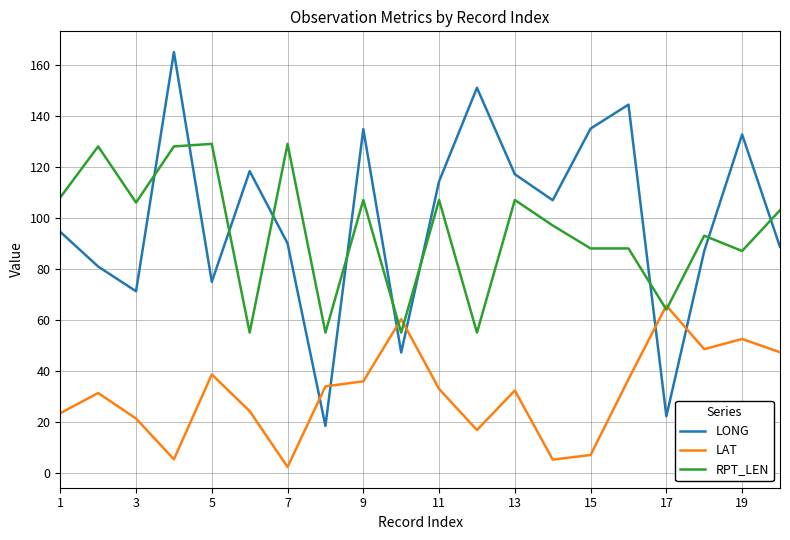

What is the lowest value of the RPT_LEN series?

55.0